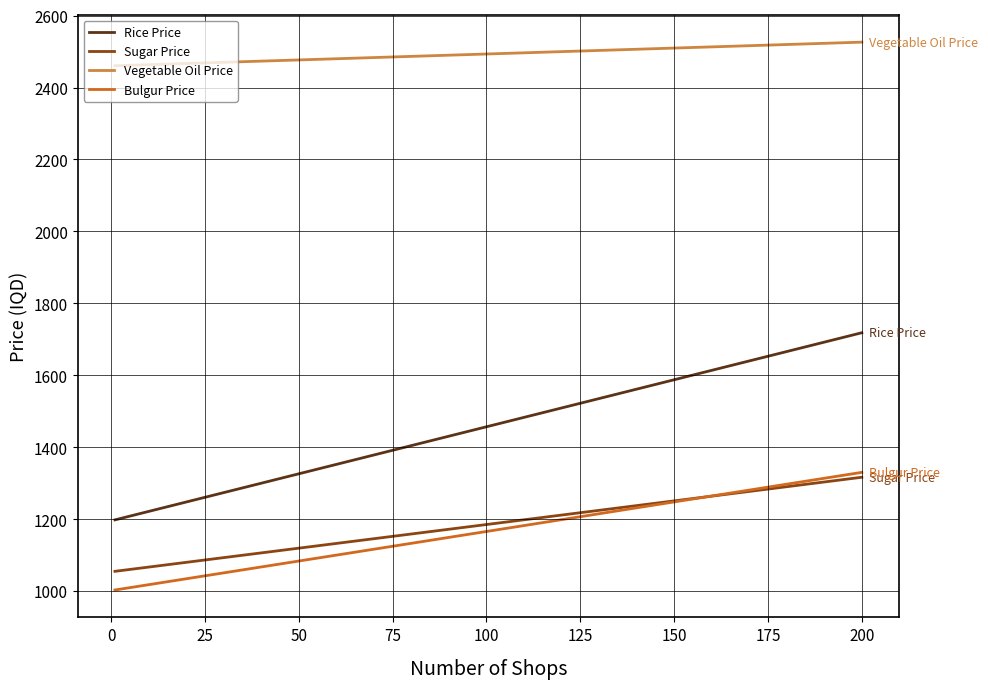

Which series has the largest total across all categories?

Vegetable Oil Price